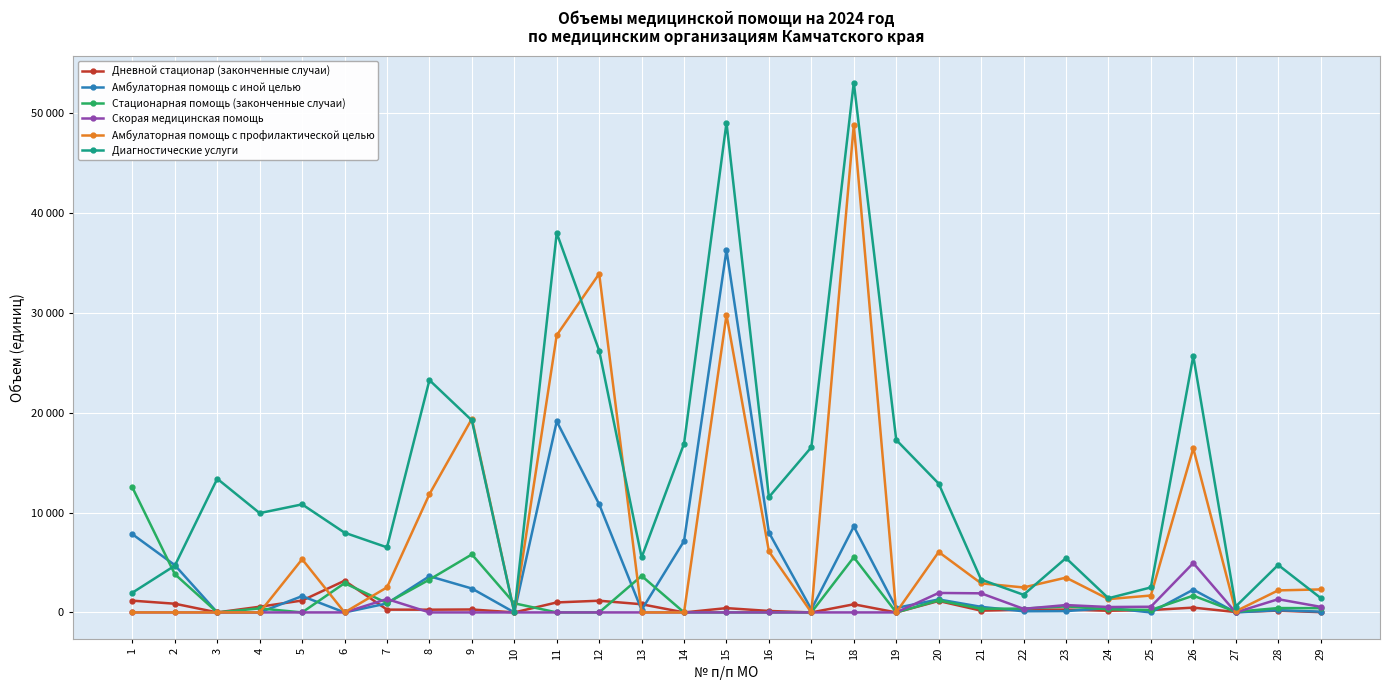

Does the chart have visible grid lines?

Yes